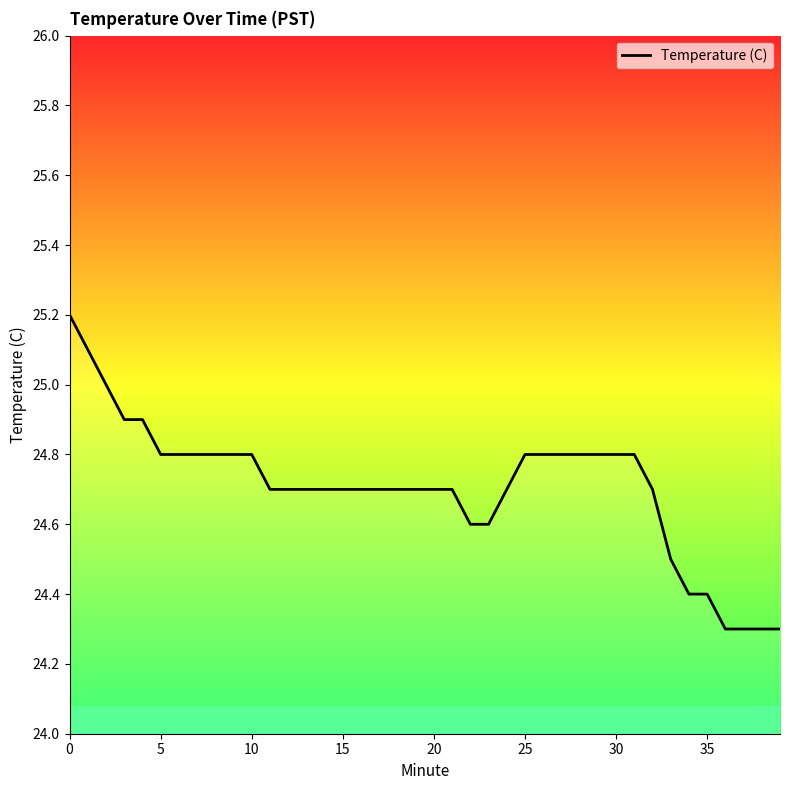

What is the difference between the maximum and second lowest values?

0.9